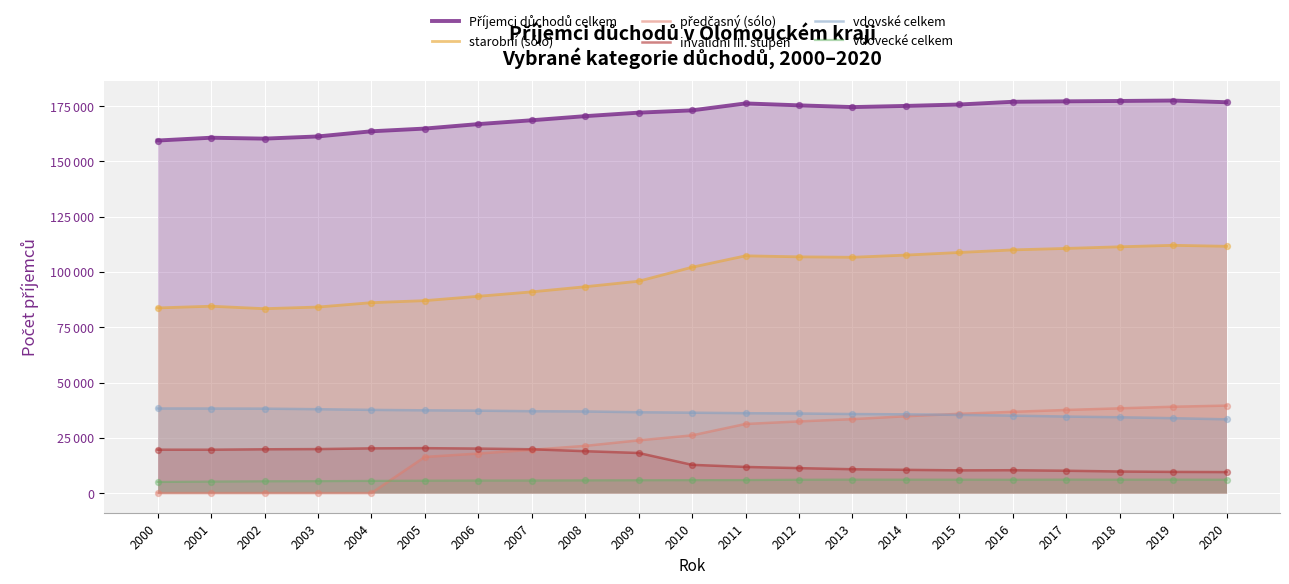

Which series has the largest Y range (max minus min)?

předčasný (sólo)